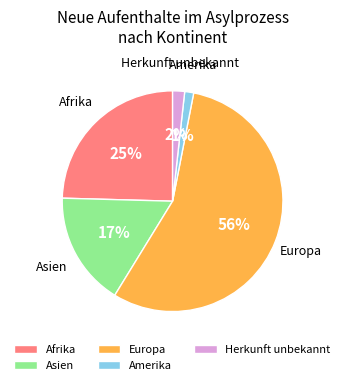

Which category has the biggest portion of the pie?

Europa